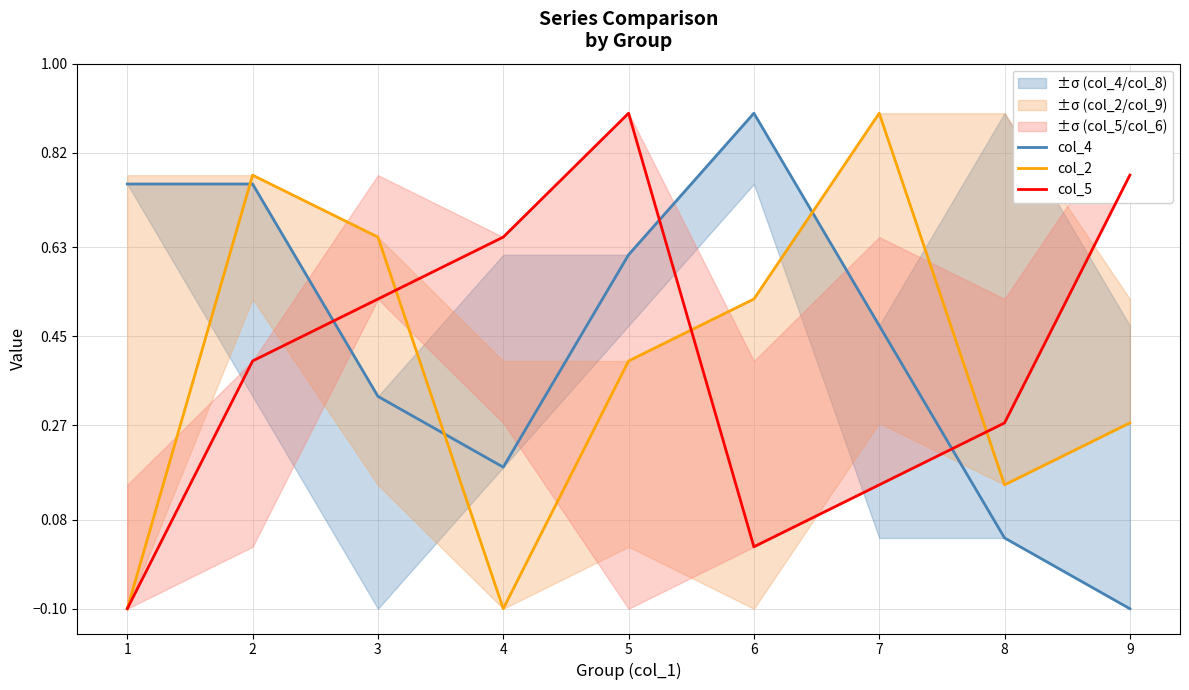

What is the total value across all series at 7?

1.5